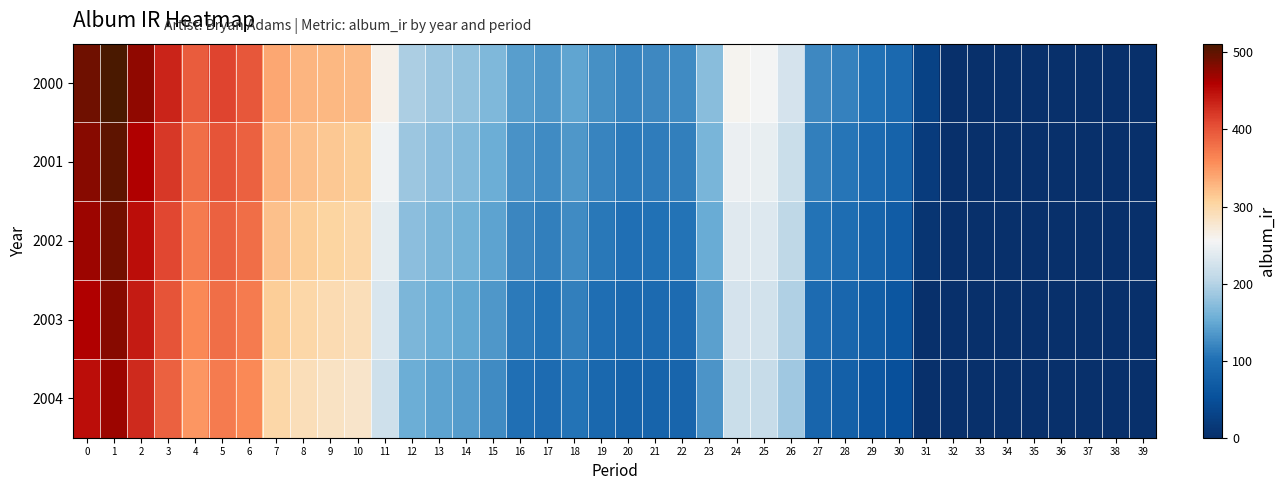

How many categories are shown in the chart?

40